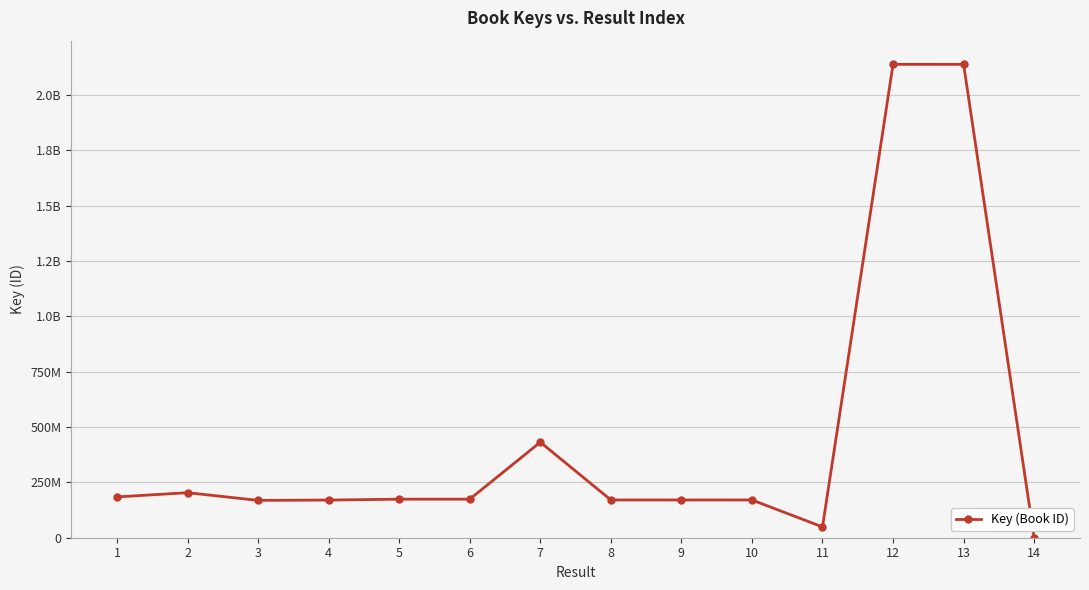

Reading left to right, list all the values displayed in this chart.

1=184381153	2=203277344	3=168700767	4=170082640	5=174126208	6=174126719	7=431363761	8=170556779	9=170556442	10=170556198	11=48781376	12=2137691504	13=2137653368	14=292582